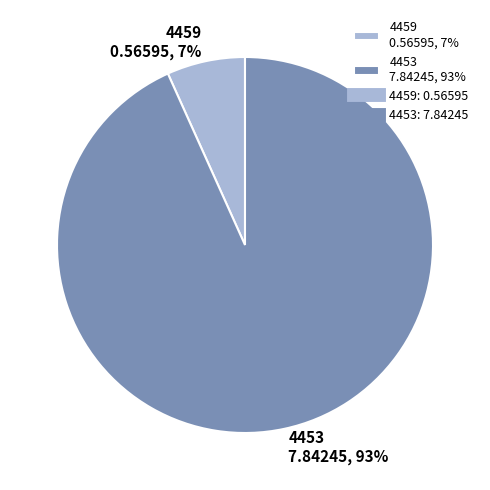

What percentage is the 4459 slice, to the nearest percent?

7%